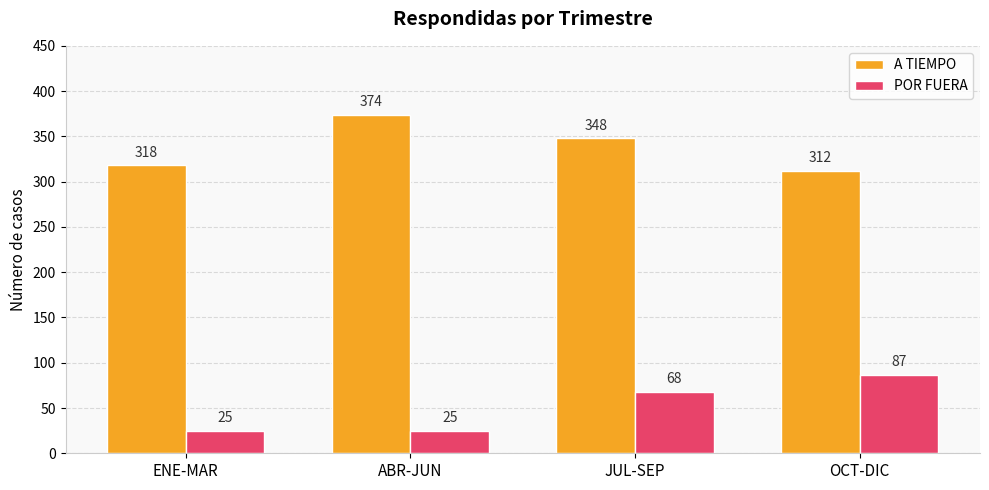

What is the label of the 4th bar from the right?

ENE-MAR